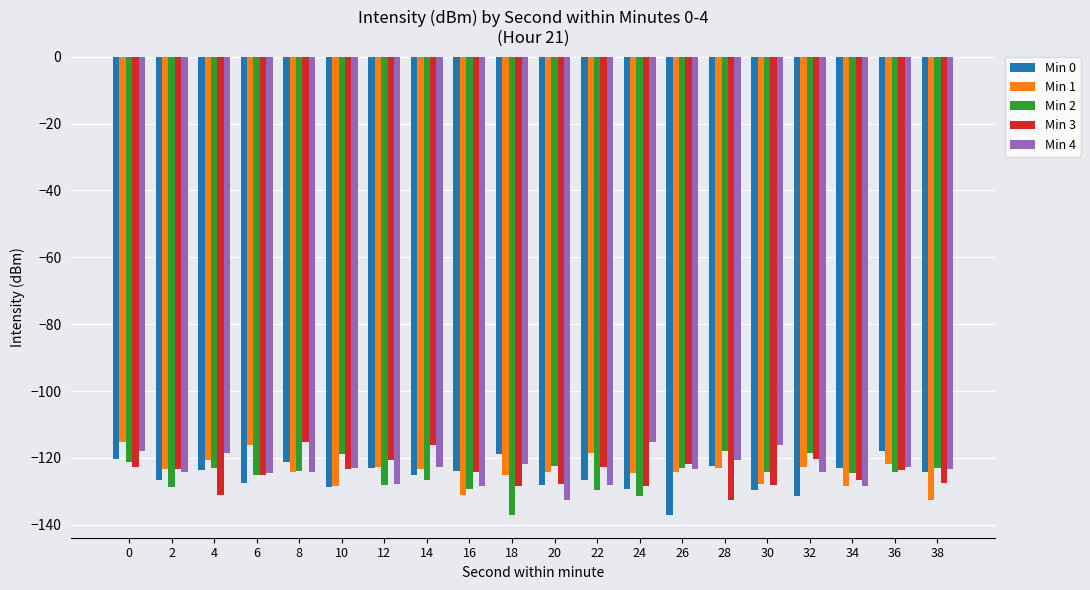

What is the lowest value of the Min 0 series?

-137.0